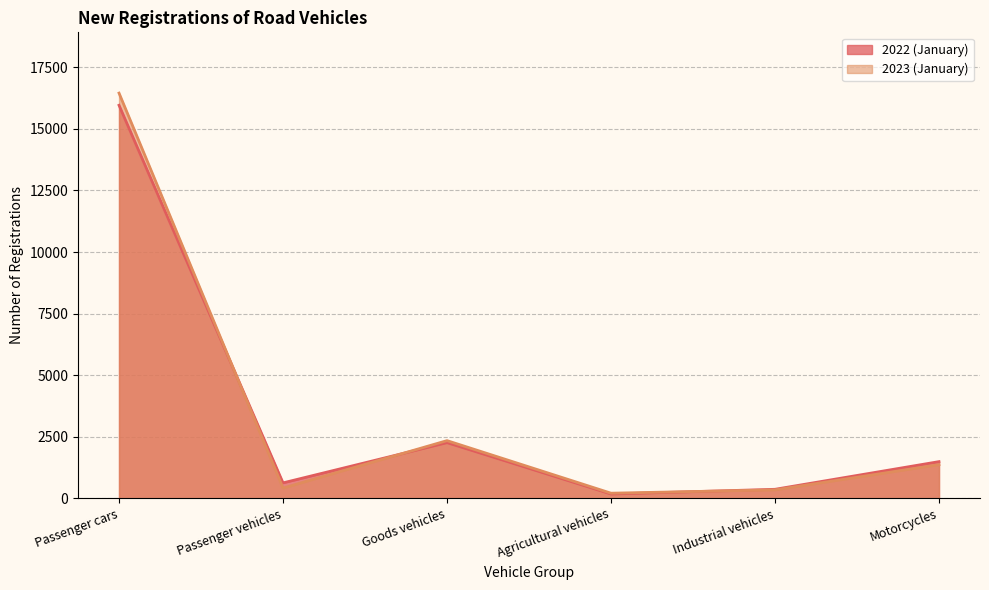

Is it true that 2023 (January) equals 97 at Passenger vehicles?

False